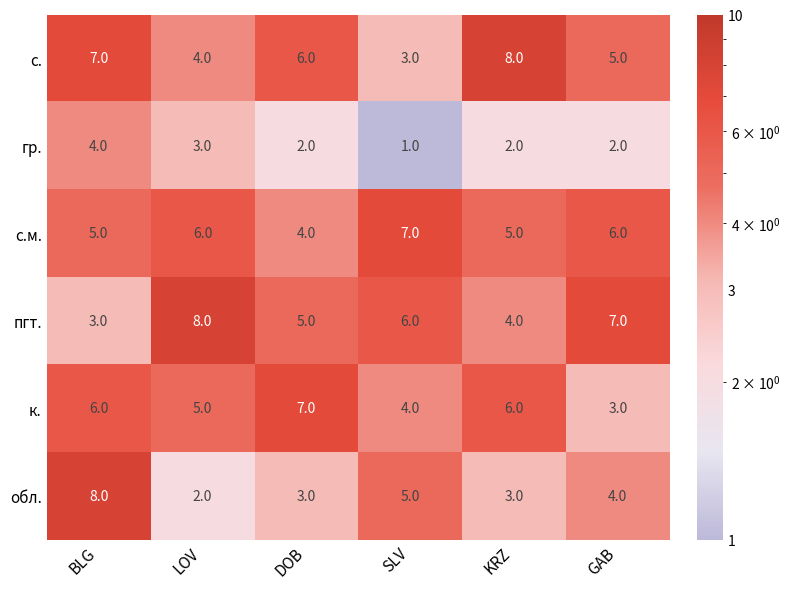

List the labels in order of с. value, smallest first.

SLV, LOV, GAB, DOB, BLG, KRZ